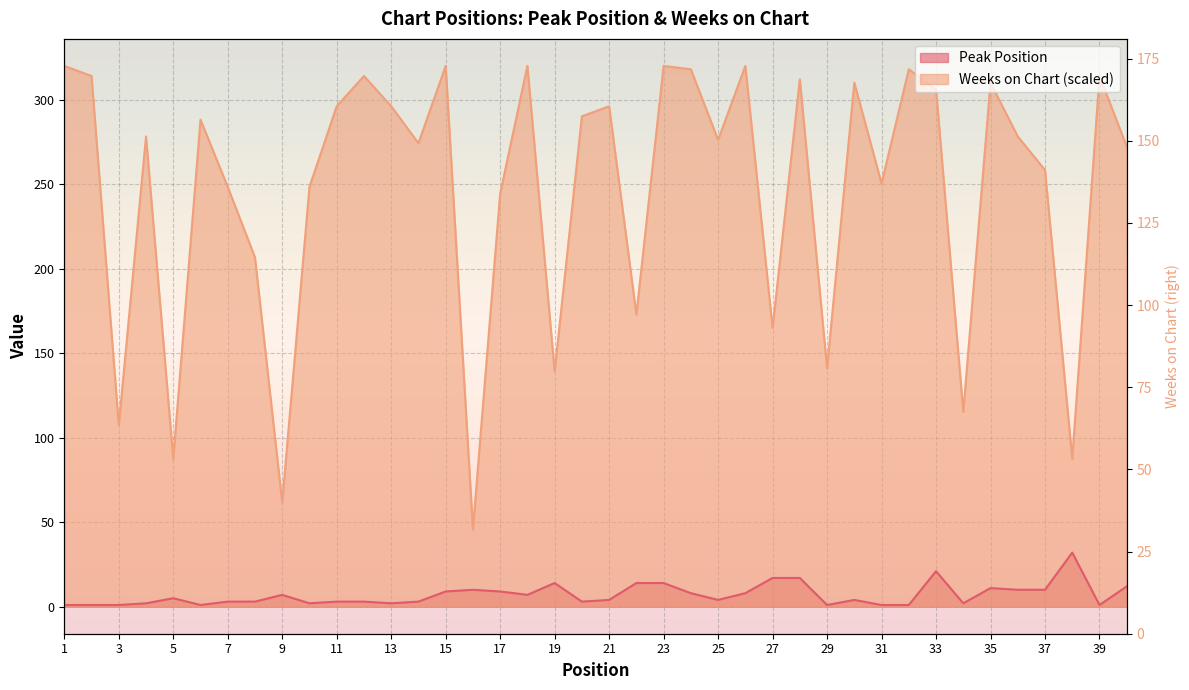

What is the sum of the Weeks on Chart values at 34 and 12?

429.3